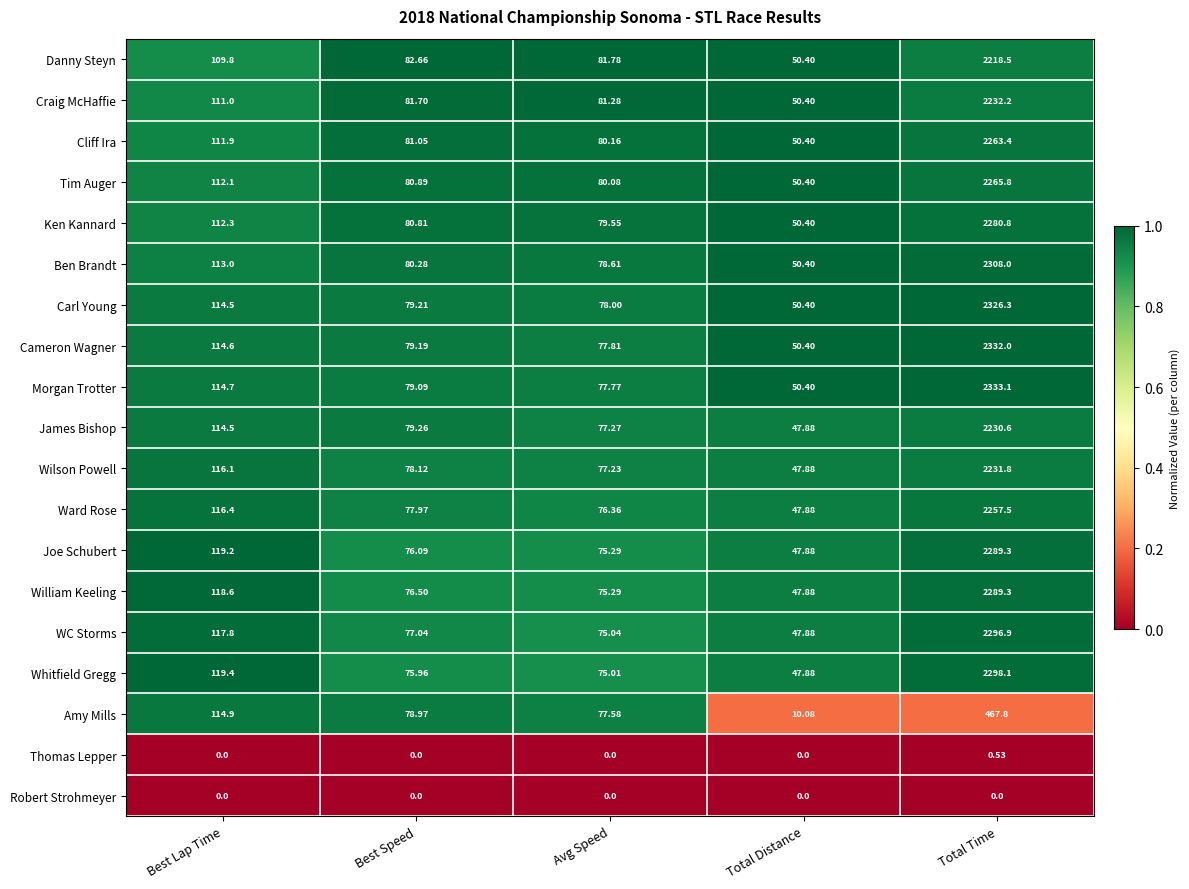

At which label does Amy Mills reach its minimum?

Total Distance